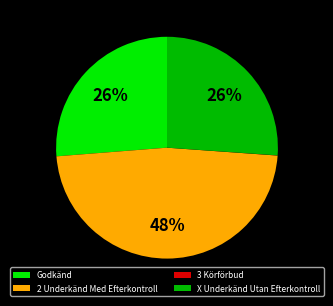

Approximately how many times larger is the value at 2 Underkänd Med Efterkontroll compared to X Underkänd Utan Efterkontroll?

1.8